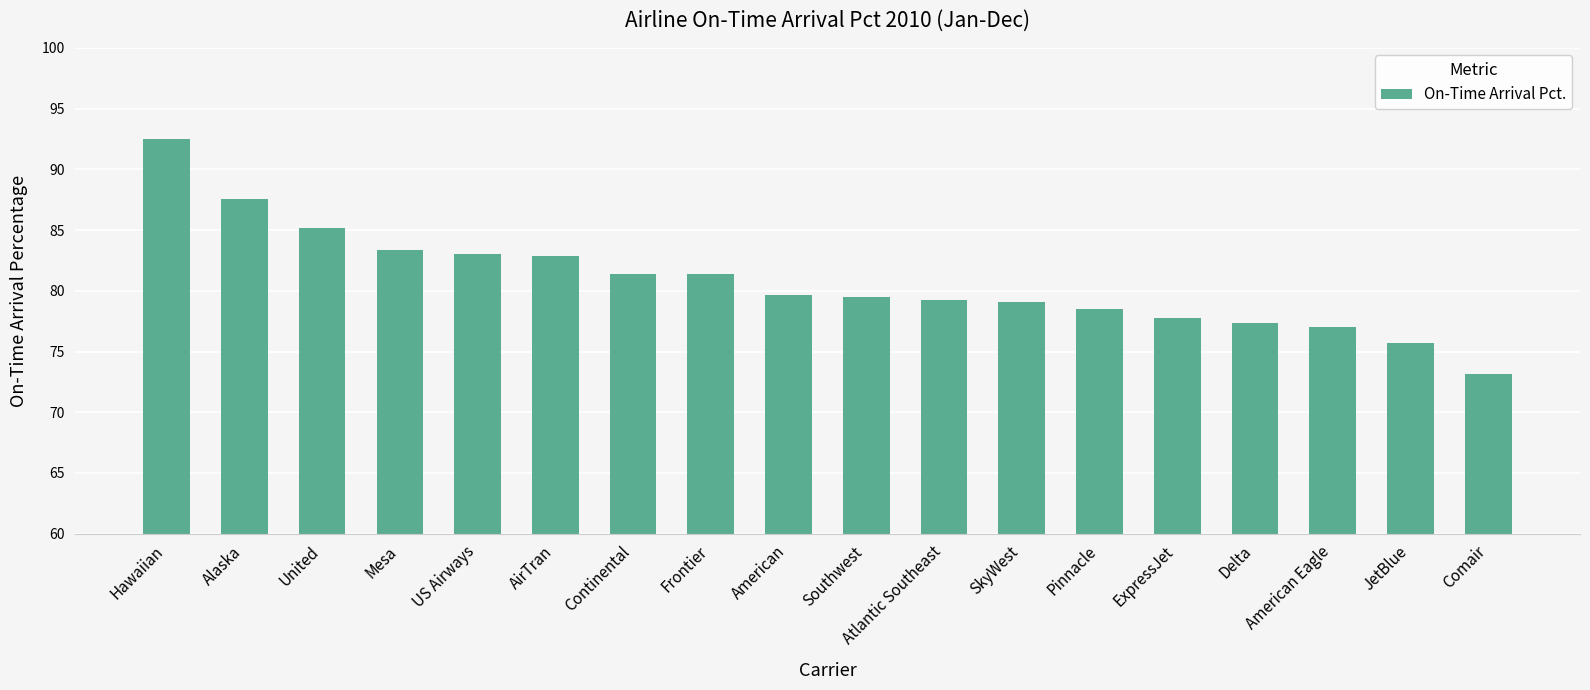

What position from the right is American Eagle?

3